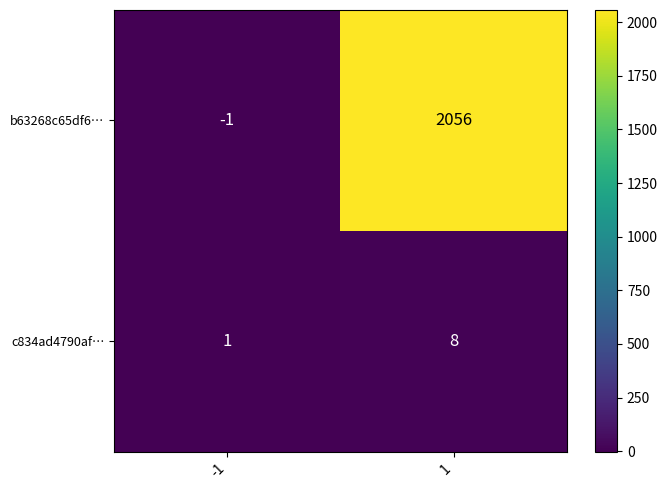

Which series changed the most between -1 and 1?

b63268c65df6…